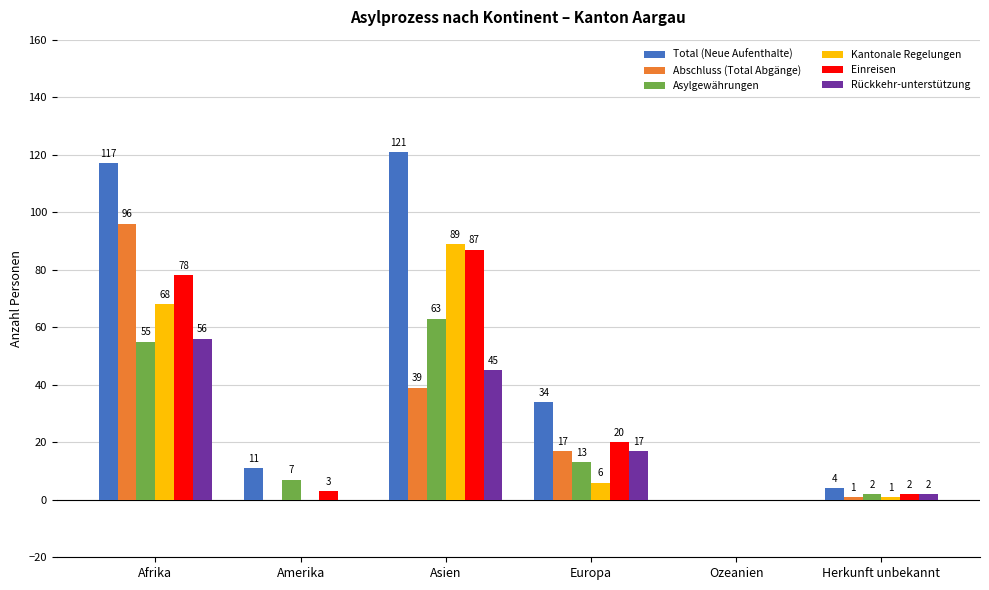

Reading left to right, transcribe all the data shown in this chart.

Total (Neue Aufenthalte): 117	11	121	34	0	4
Abschluss (Total Abgänge): 96	0	39	17	0	1
Asylgewährungen: 55	7	63	13	0	2
Kantonale Regelungen: 68	0	89	6	0	1
Einreisen: 78	3	87	20	0	2
Rückkehr-unterstützung: 56	0	45	17	0	2